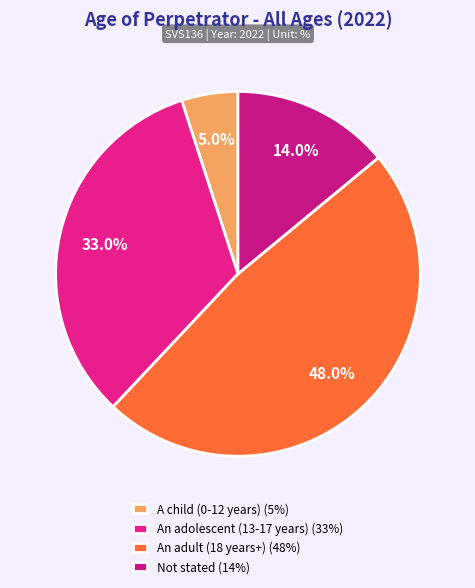

Between A child (0-12 years) and An adolescent (13-17 years), which is larger?

An adolescent (13-17 years)